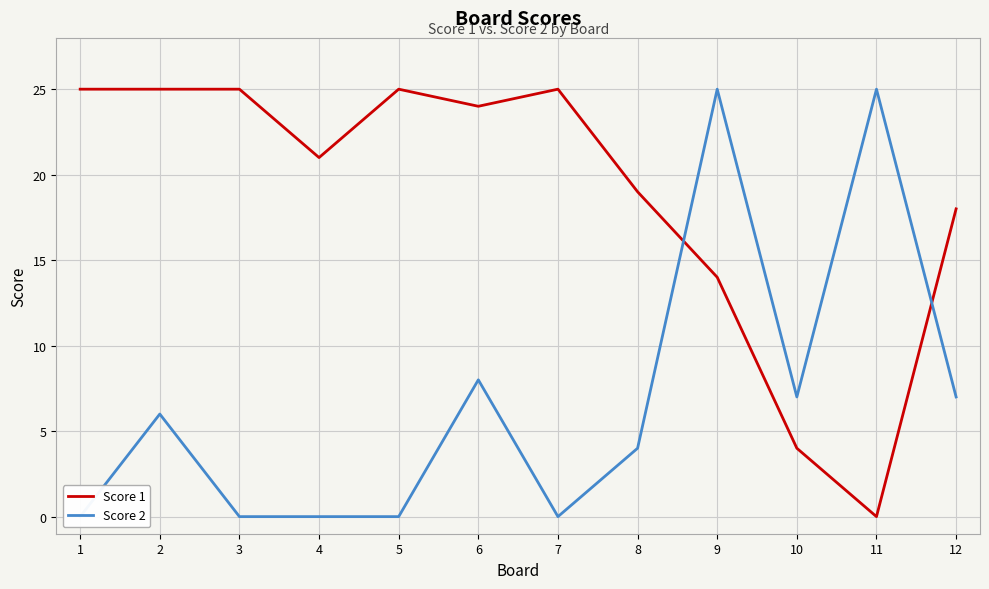

At how many categories does at least one series exceed 3?

12